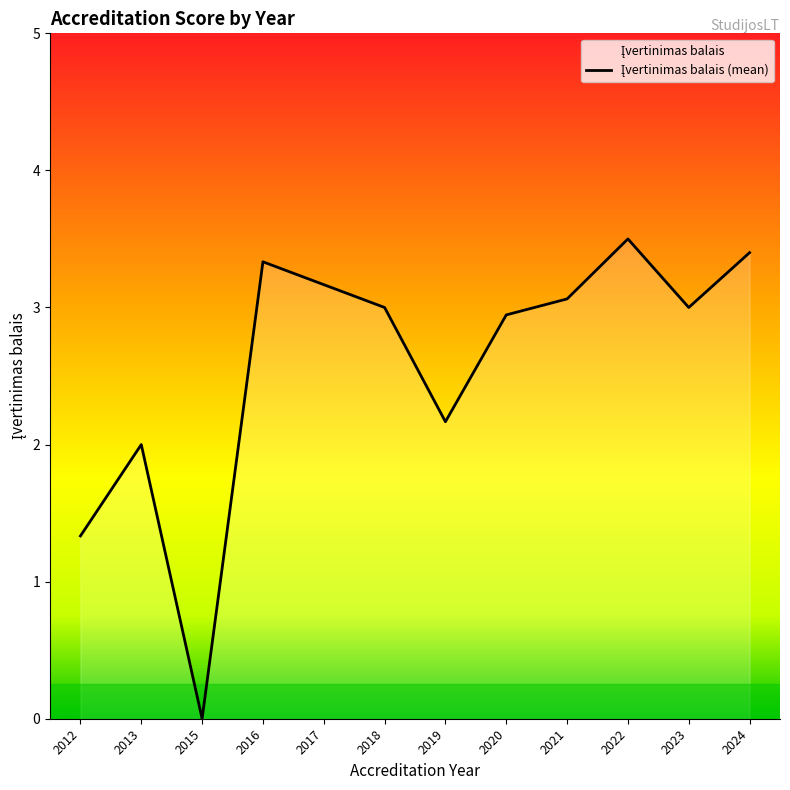

True or false: there are more than 1 points higher than both neighbors.

True